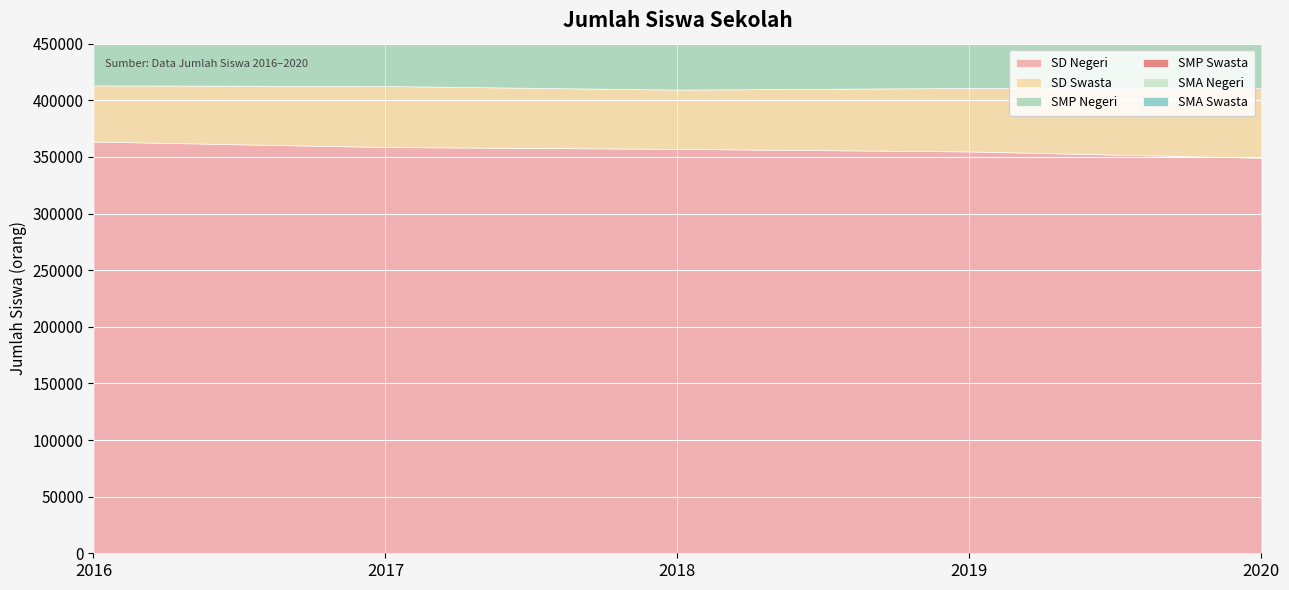

What is the maximum value for SMA Negeri?

64892